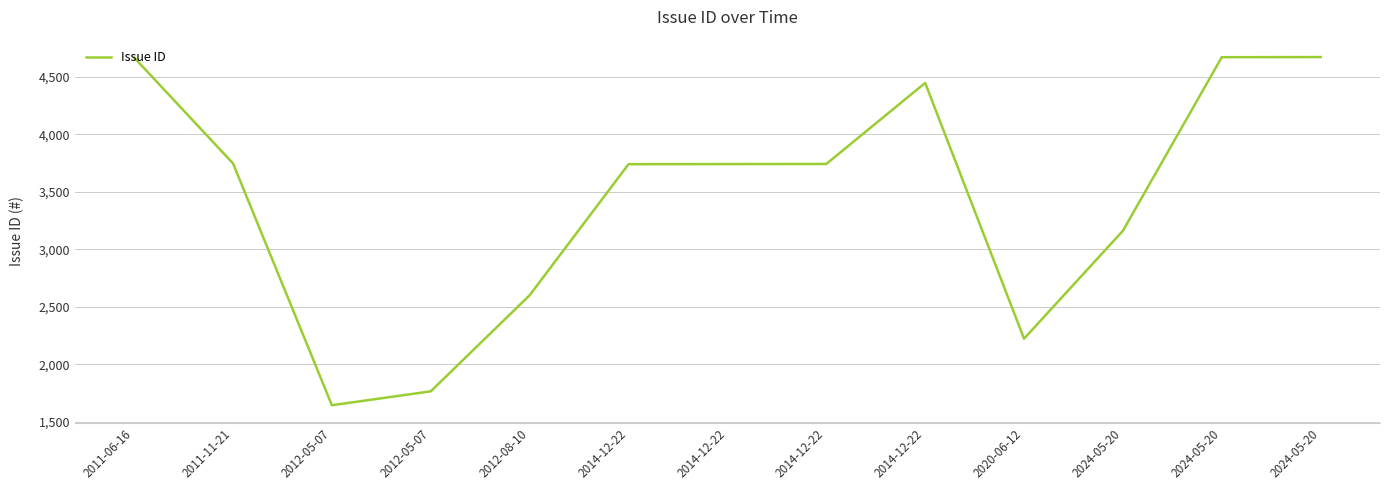

Reading left to right, extract all data points from this chart.

2011-06-16=4668	2011-11-21=3747	2012-05-07=1643	2012-05-07=1764	2012-08-10=2600	2014-12-22=3740	2014-12-22=3741	2014-12-22=3742	2014-12-22=4447	2020-06-12=2222	2024-05-20=3161	2024-05-20=4671	2024-05-20=4672